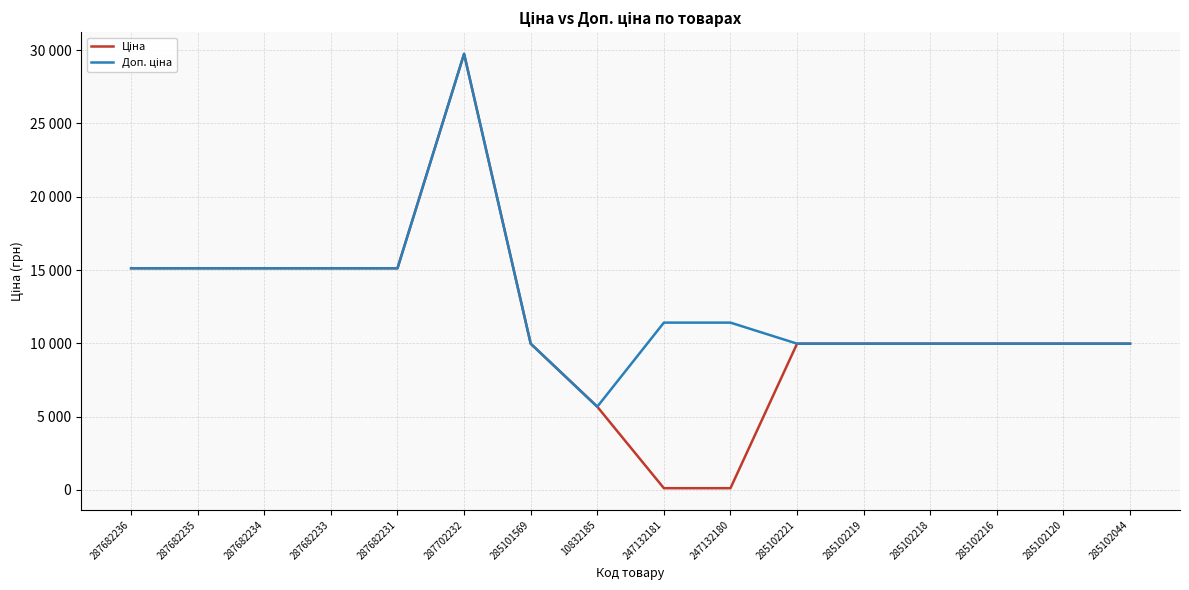

At which category is the sum across all series the highest?

287702232